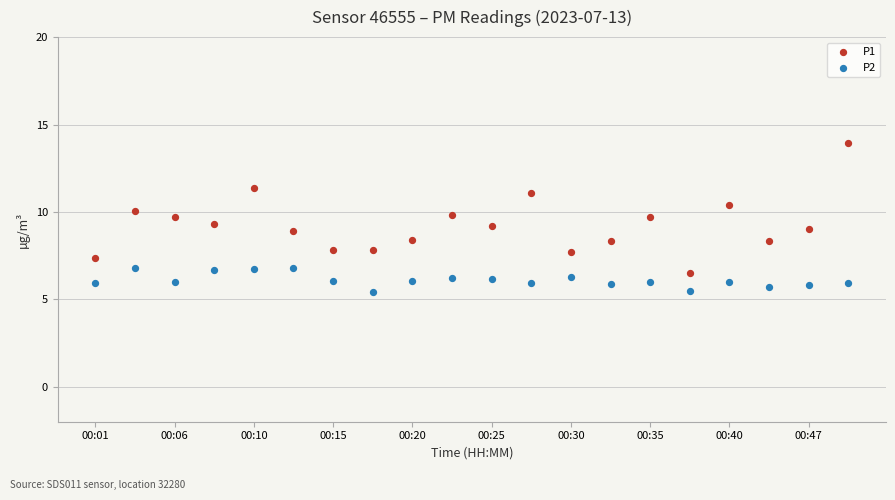

Which series has the largest Y range (max minus min)?

P1